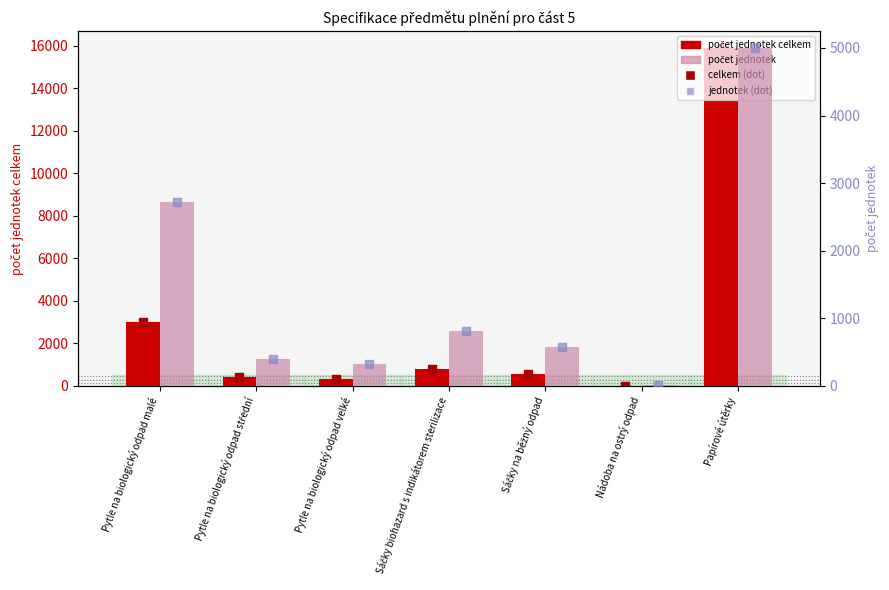

At which category is the sum across all series the highest?

Papírové útěrky